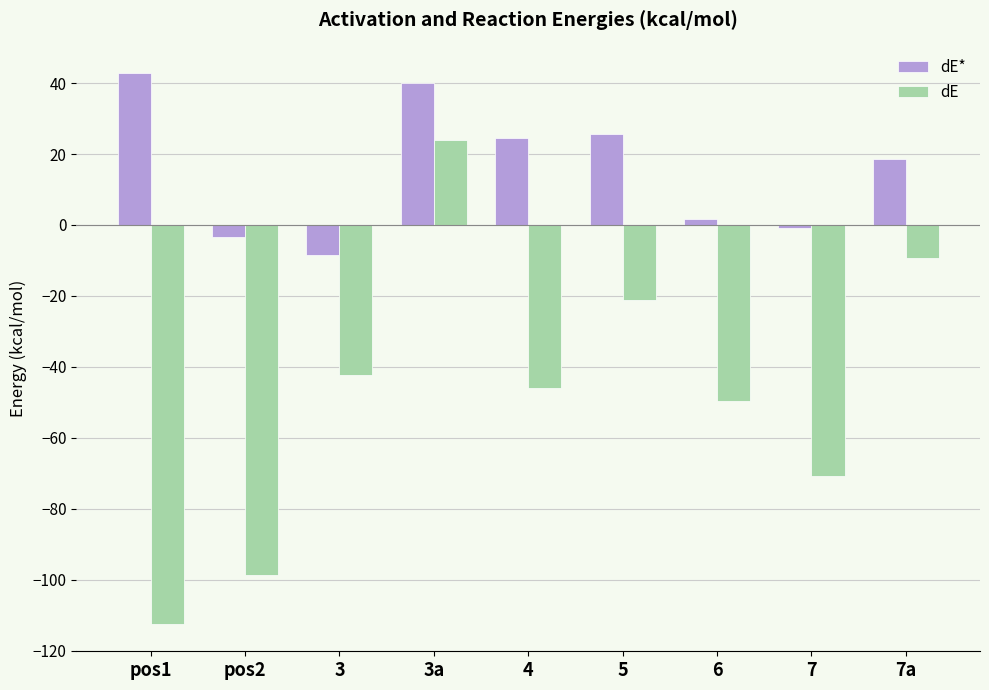

What is the difference between the maximum and minimum values in the dE series?

136.3